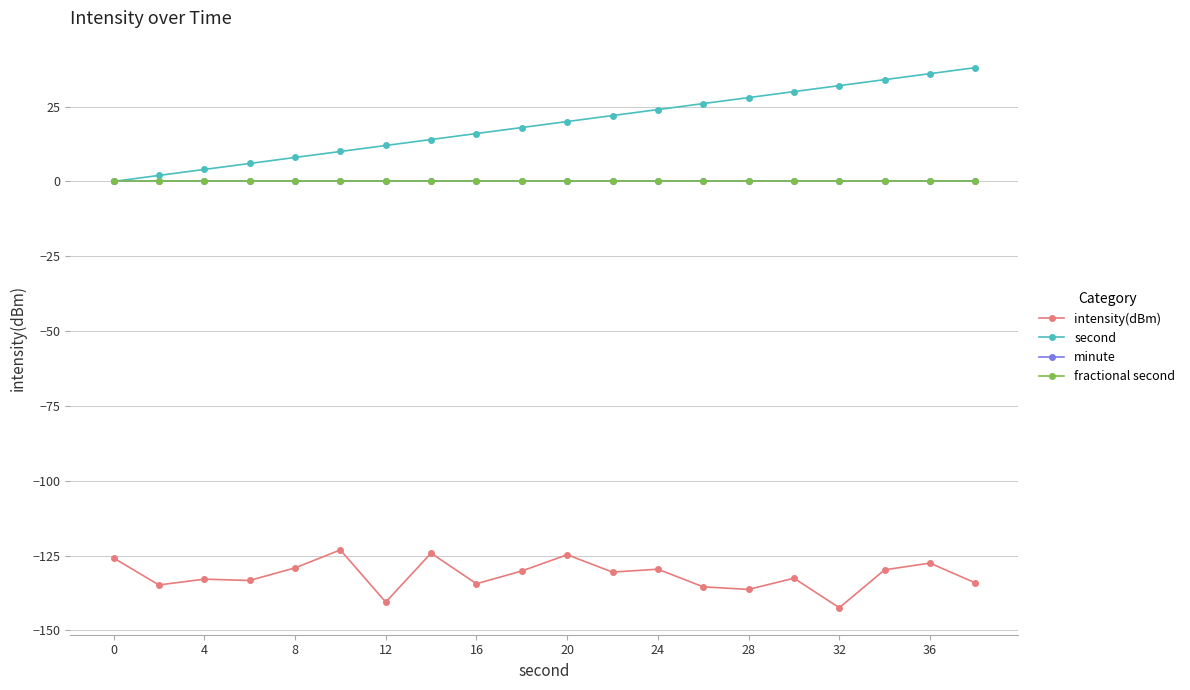

Is this an area chart (filled region under the line)?

No